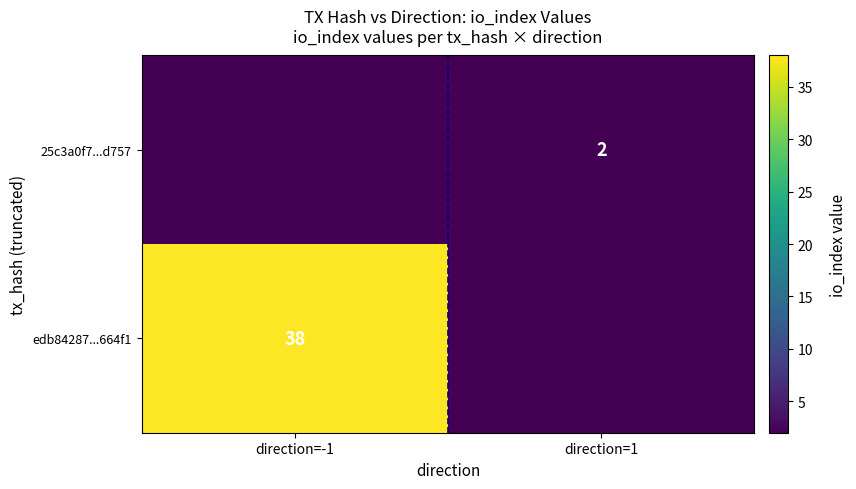

At which category does the chart reach its peak across all series?

direction=-1